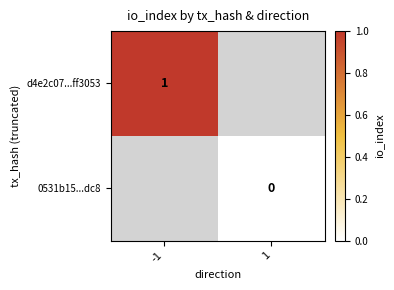

The d4e2c07...ff3053 series shows 1 at -1. True or false?

True